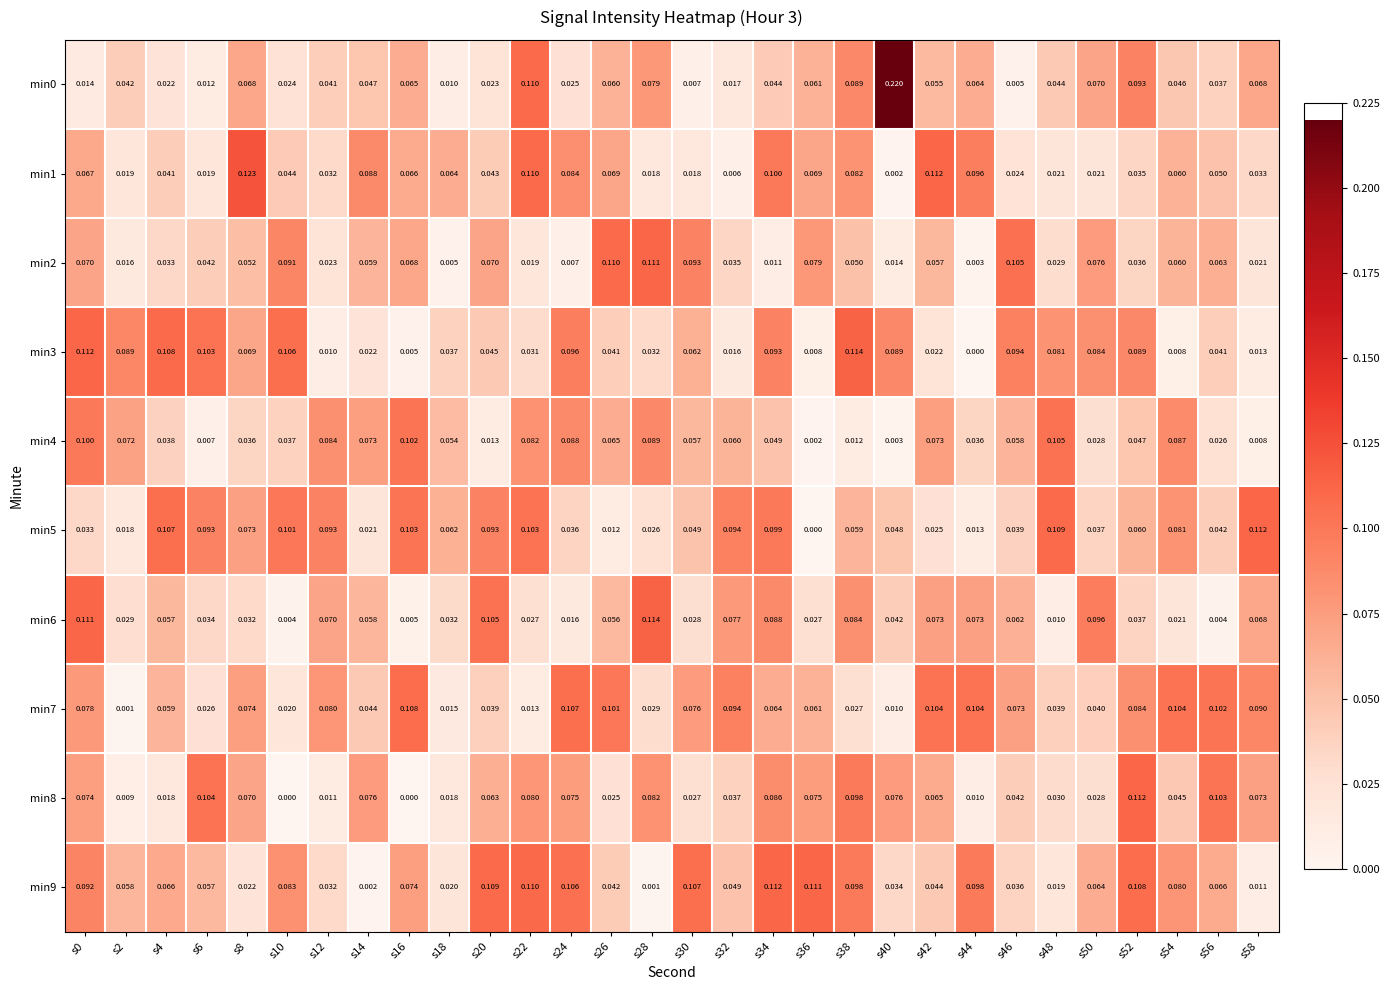

Which series changed the most between s20 and s44?

min5